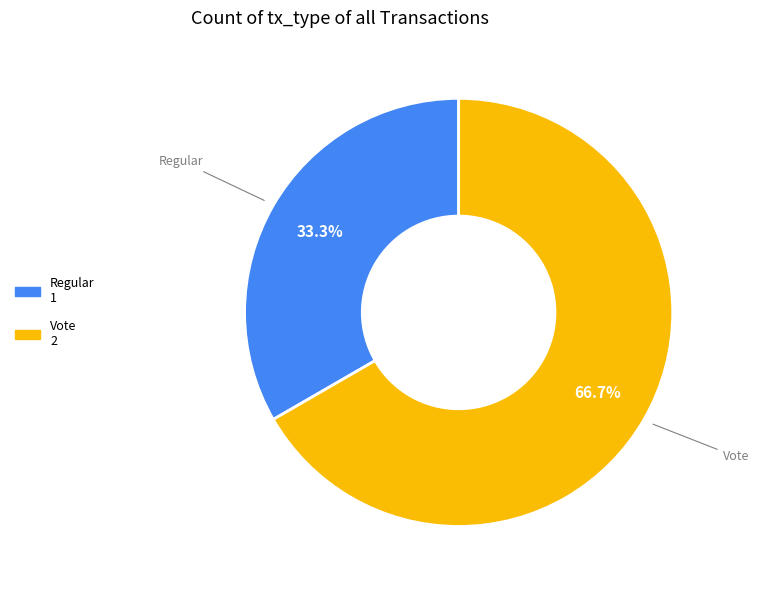

What percentage is the Vote slice, to the nearest percent?

67%